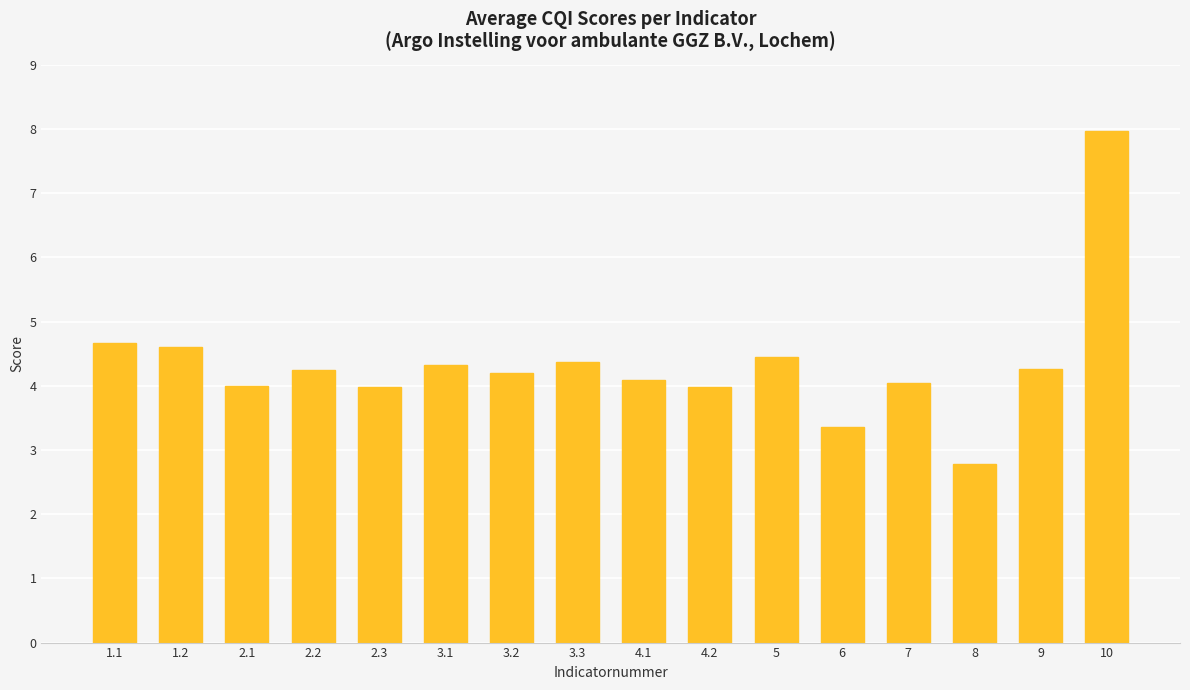

True or false: the data shows 2.3 at 1.2.

False